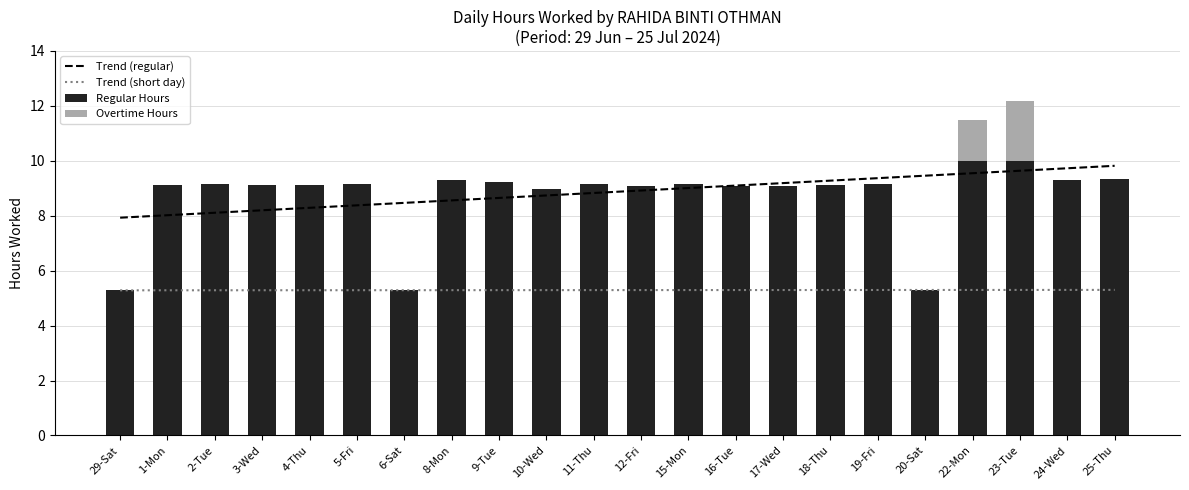

What is the greatest value displayed?

10.0